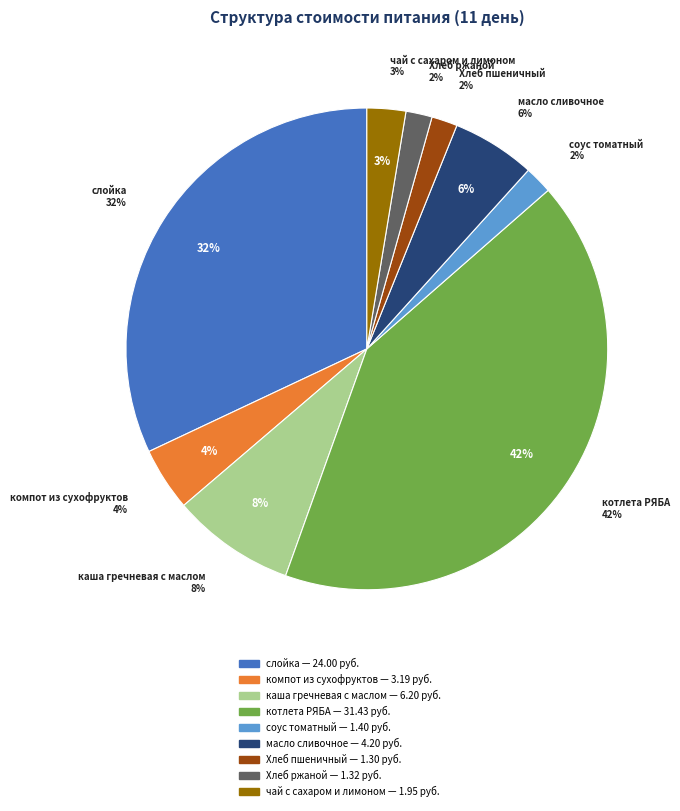

To the nearest percent, what is the difference between the Хлеб пшеничный and компот из сухофруктов slice percentages?

3%